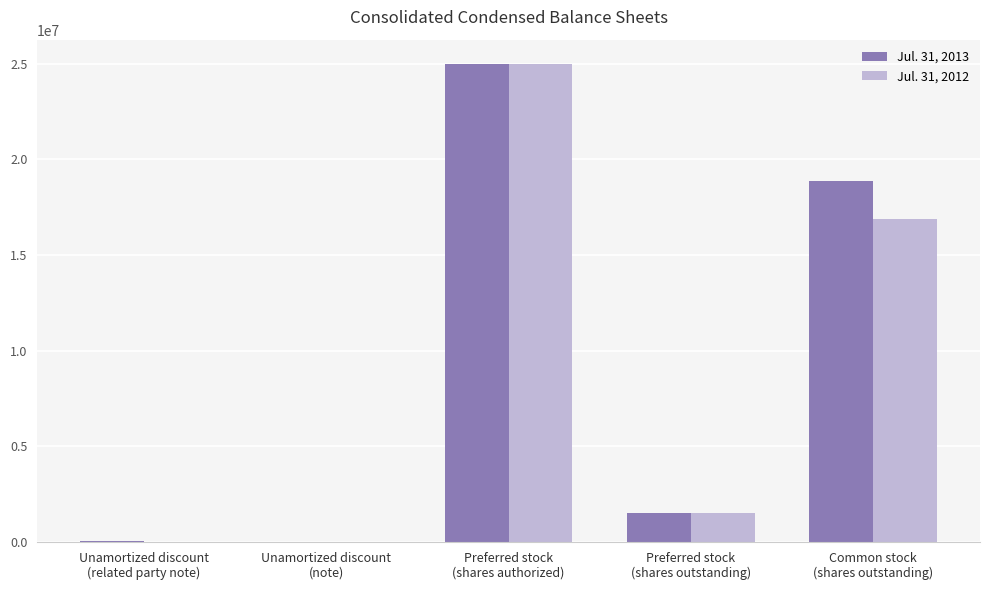

What is the greatest value displayed?

25000000